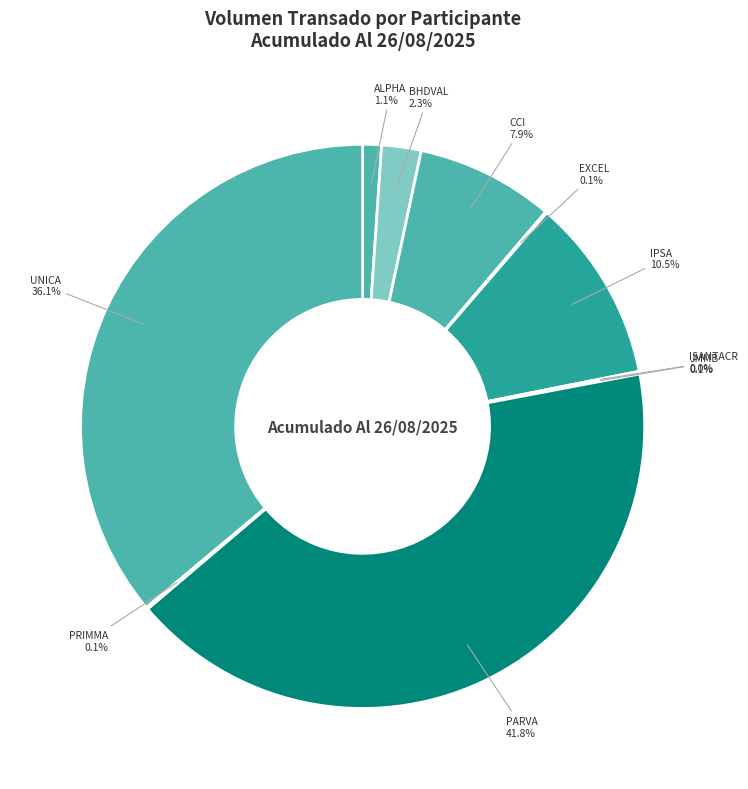

Which category has the biggest portion of the pie?

PARVA